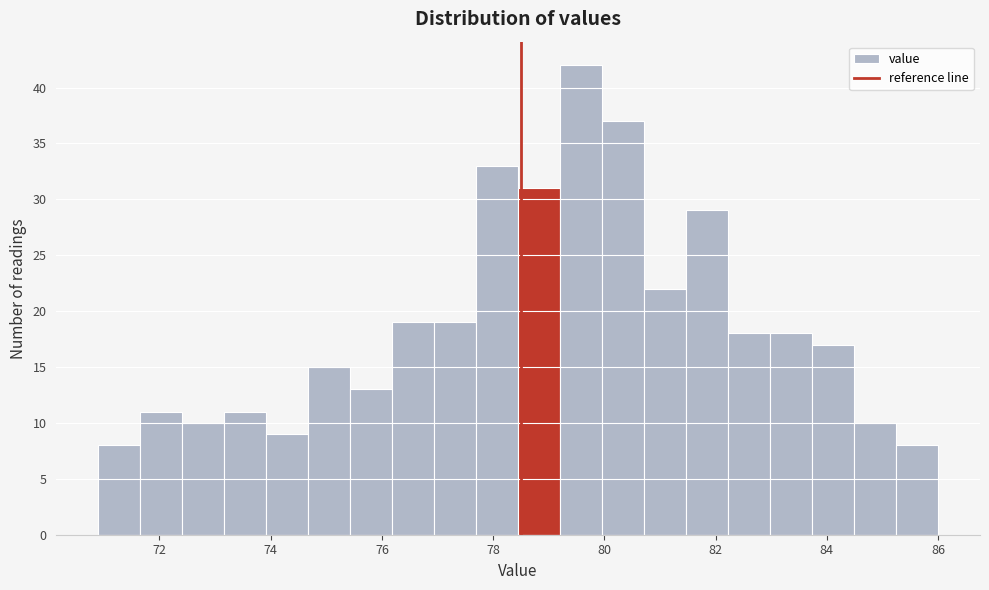

Read against the x-axis, roughly where is the centre of the tallest bar?

79.6